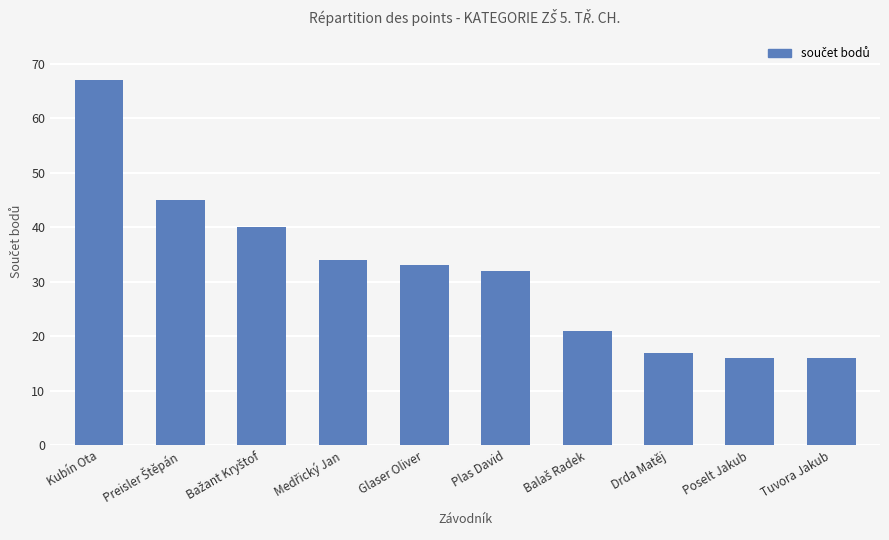

Does the chart contain any negative values?

No